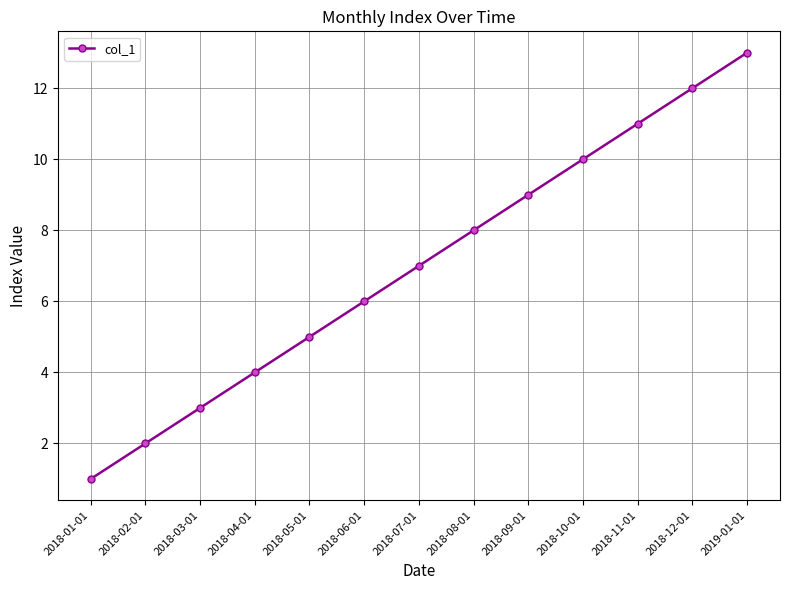

Reading right to left, list all the values displayed in this chart.

13	12	11	10	9	8	7	6	5	4	3	2	1